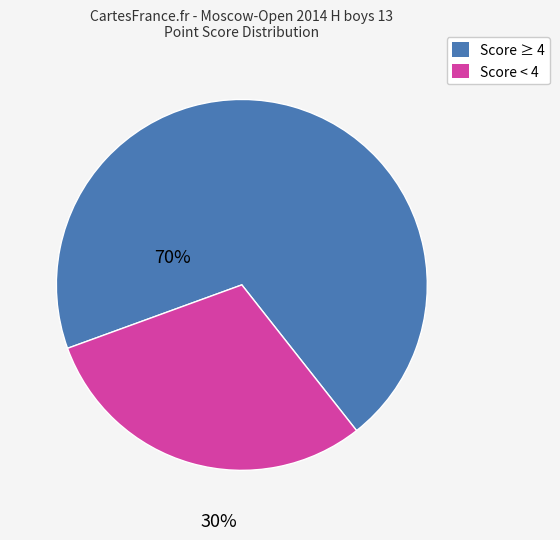

How many slices are in this pie chart?

2